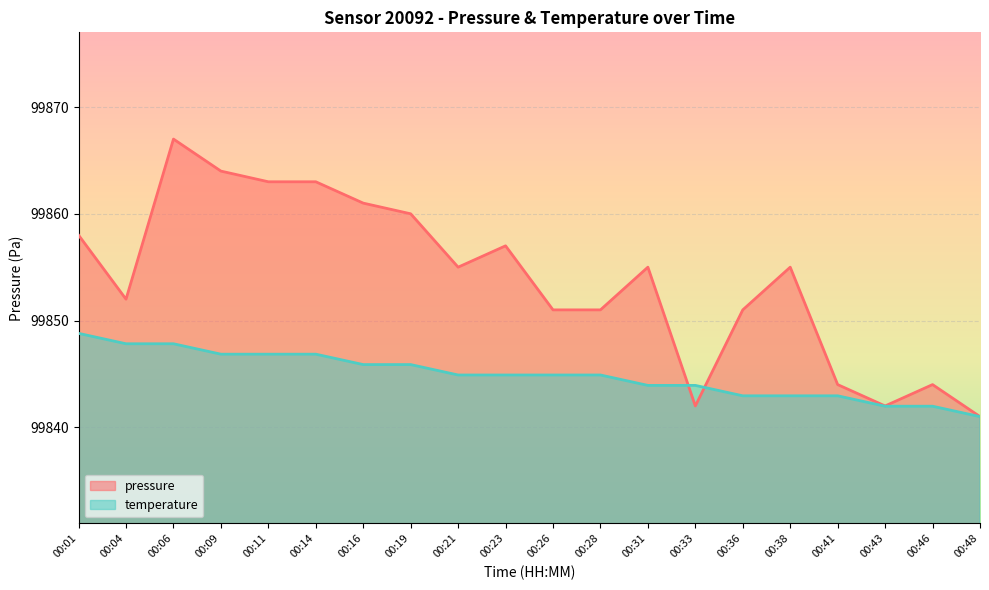

Where is the first local minimum for pressure?

00:04